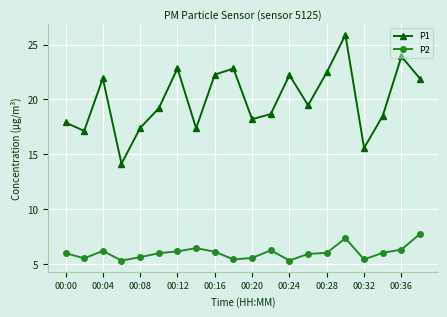

Which series has the largest total across all categories?

P1